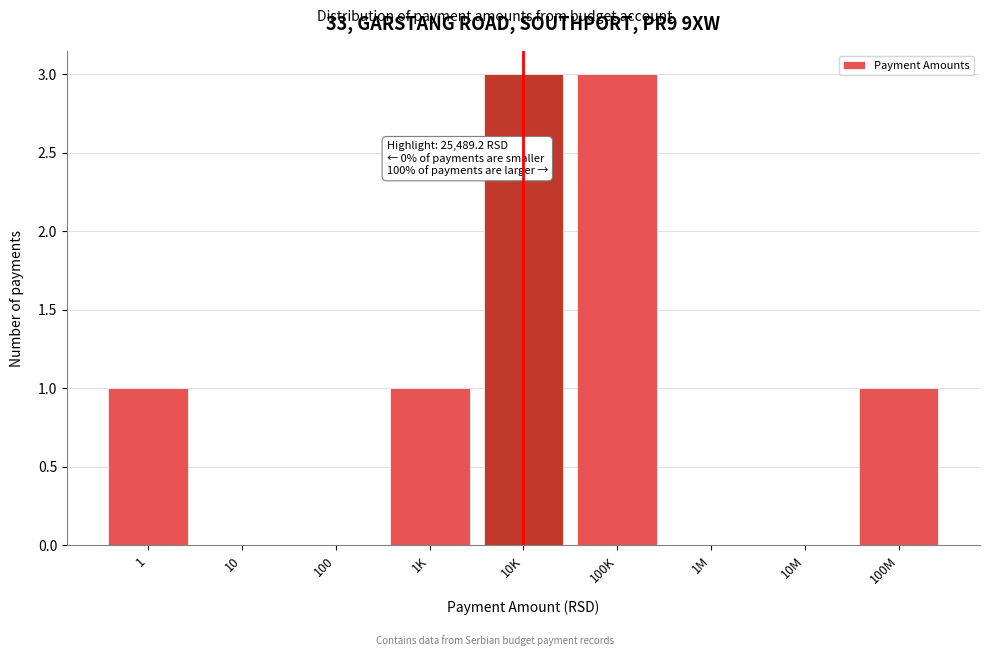

Reading left to right, what are all the values shown in this chart?

1=1	10=0	100=0	1K=1	10K=3	100K=3	1M=0	10M=0	100M=1